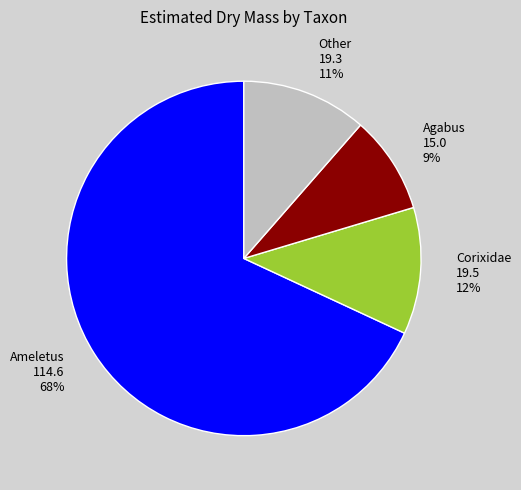

Is there a majority slice in this chart?

Yes